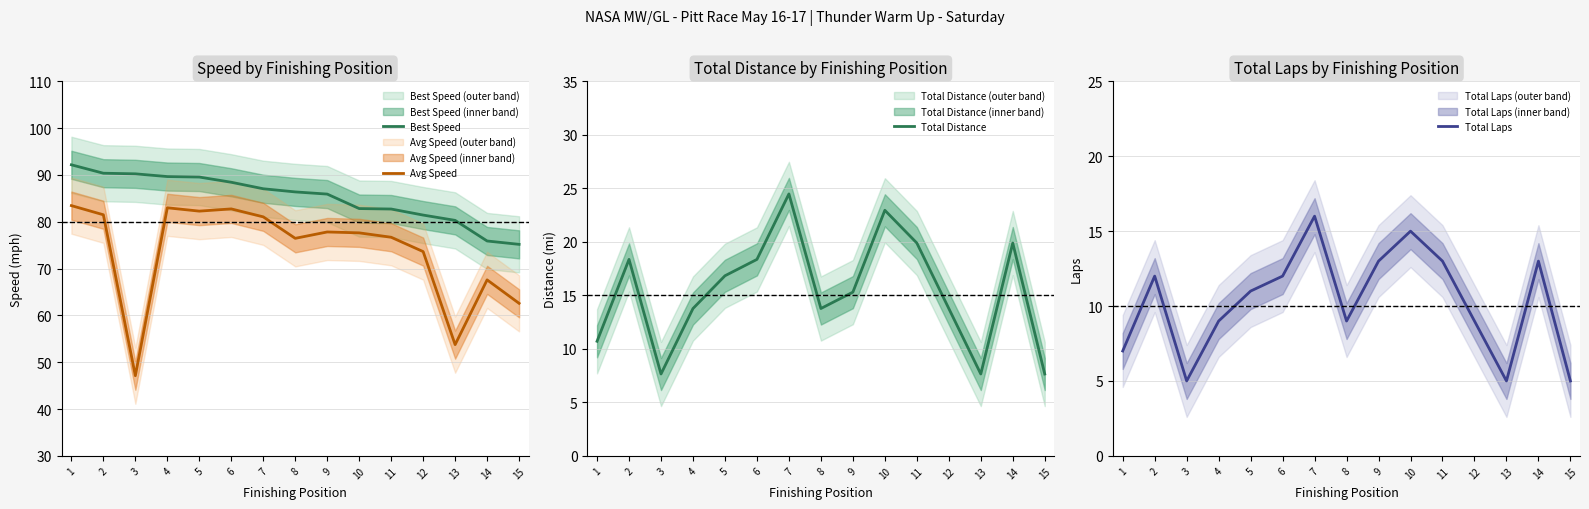

How many lines are shown in the chart?

4